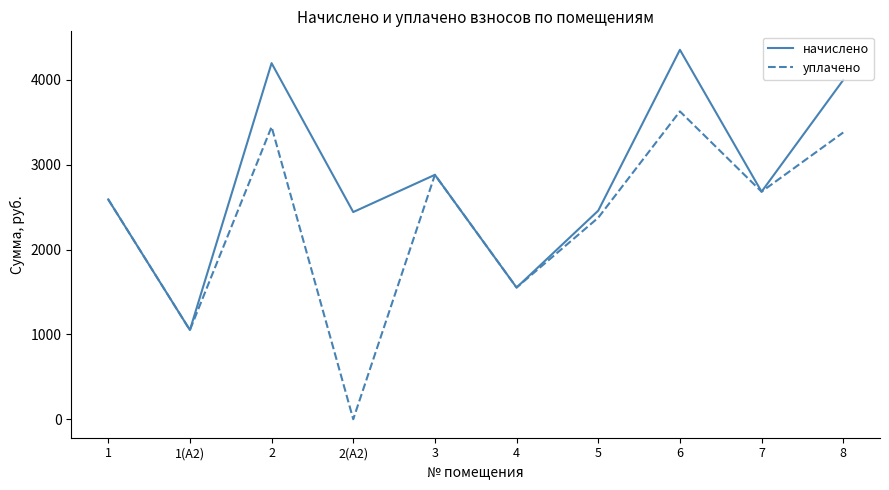

What is the total value across all series at 7?

5365.4